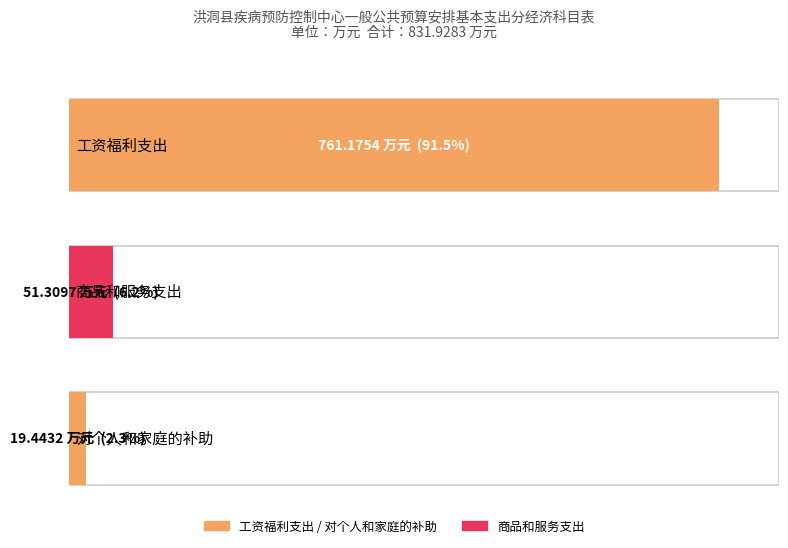

Does the chart contain stacked bars?

No